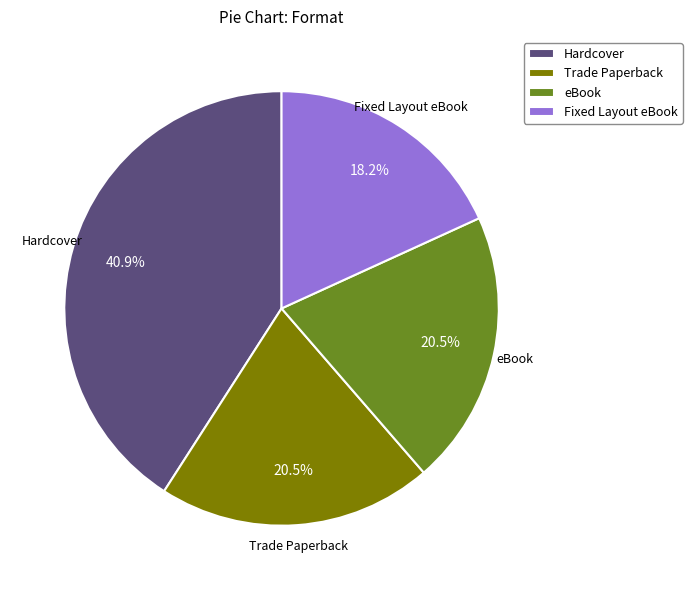

To the nearest percent, what is the average slice percentage?

25%